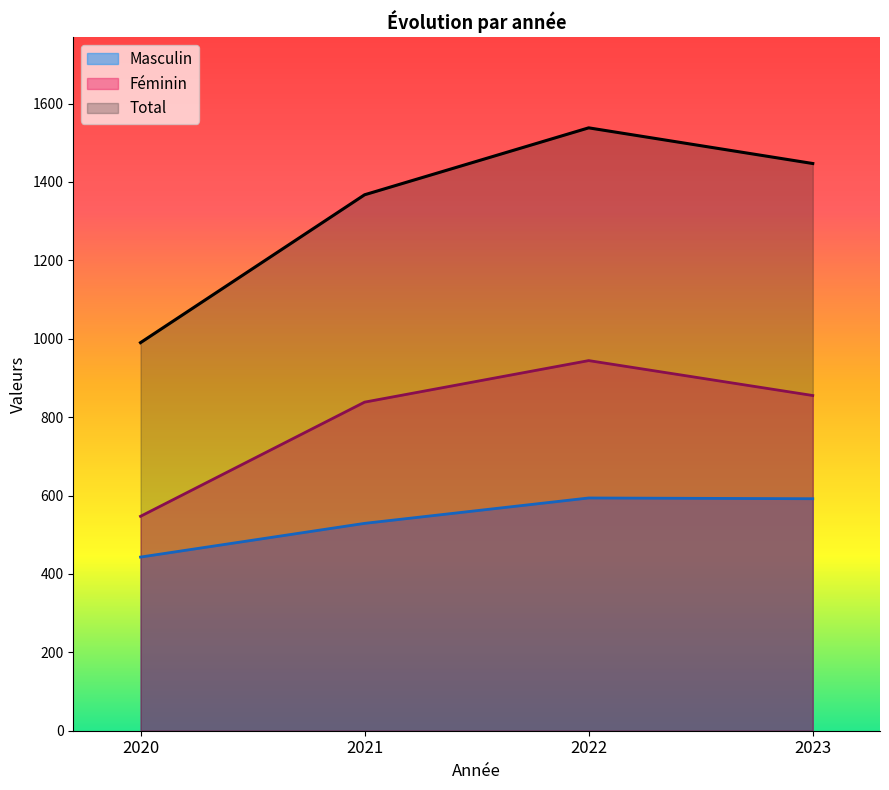

True or false: Masculin has more than 1 interior local peaks.

False